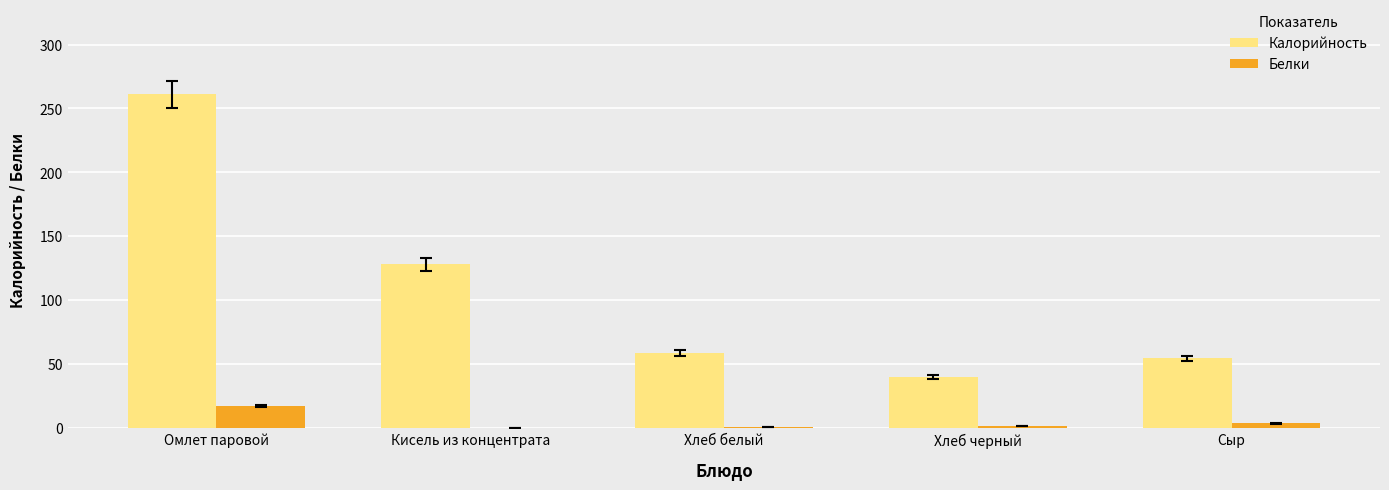

What is the highest value of the Калорийность series?

261.1